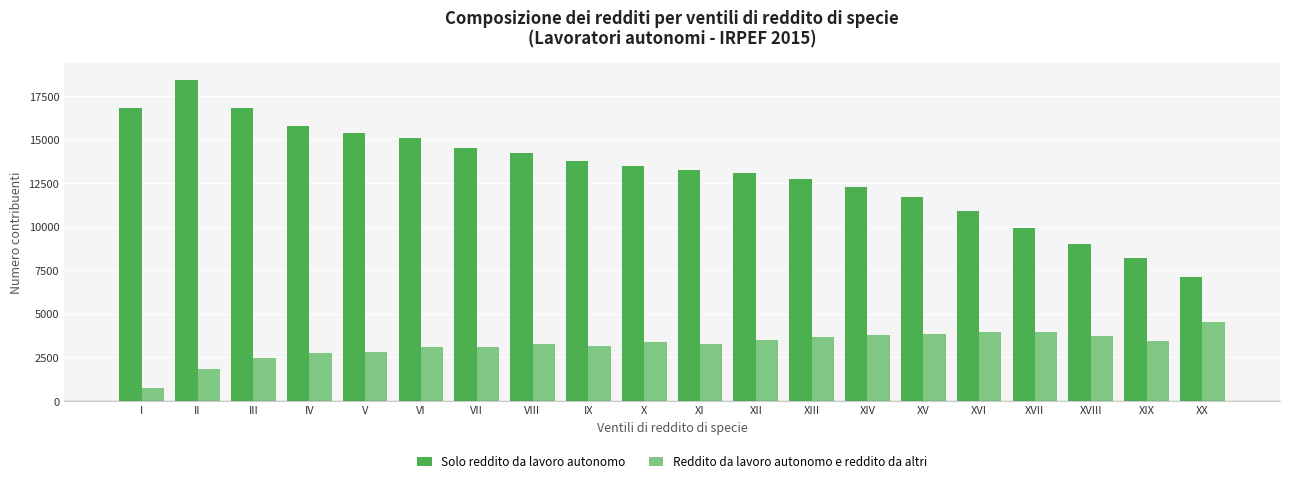

True or false: Solo reddito da lavoro autonomo has a value of 9941 at XVII.

True